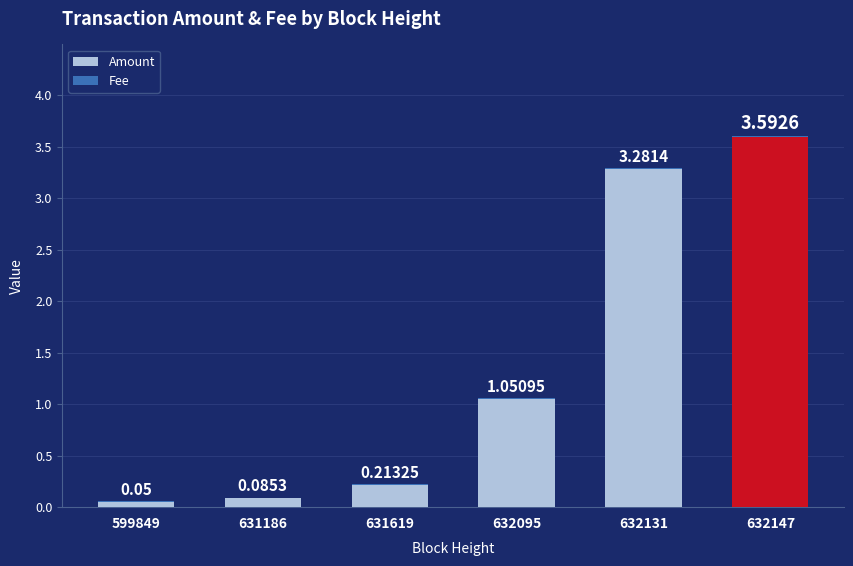

What is the sum of all Amount values?

8.3